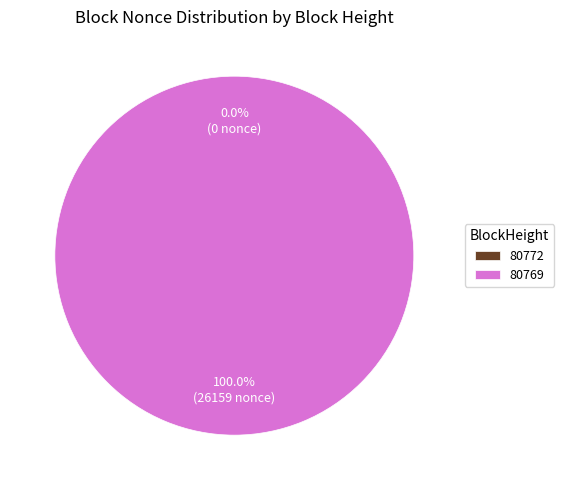

To the nearest percent, what is the difference between the largest and smallest slice percentages?

100%